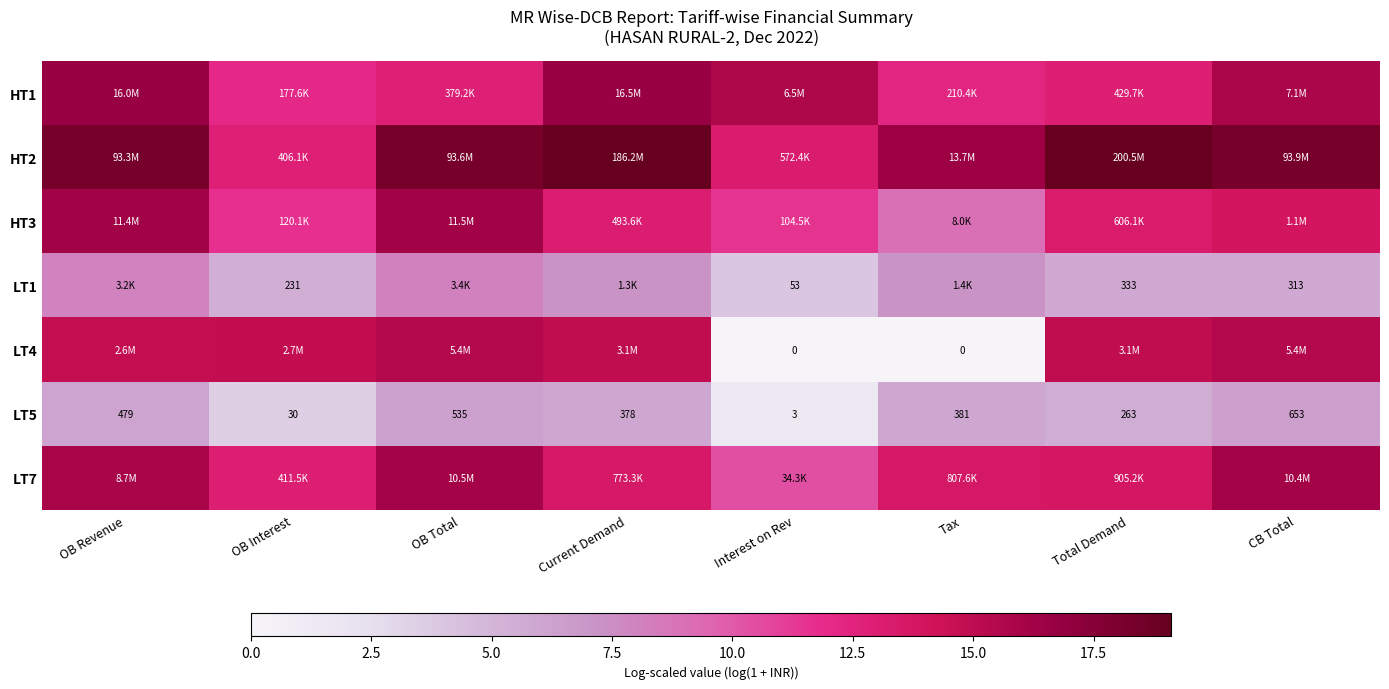

At which category is the sum across all series the highest?

OB Revenue